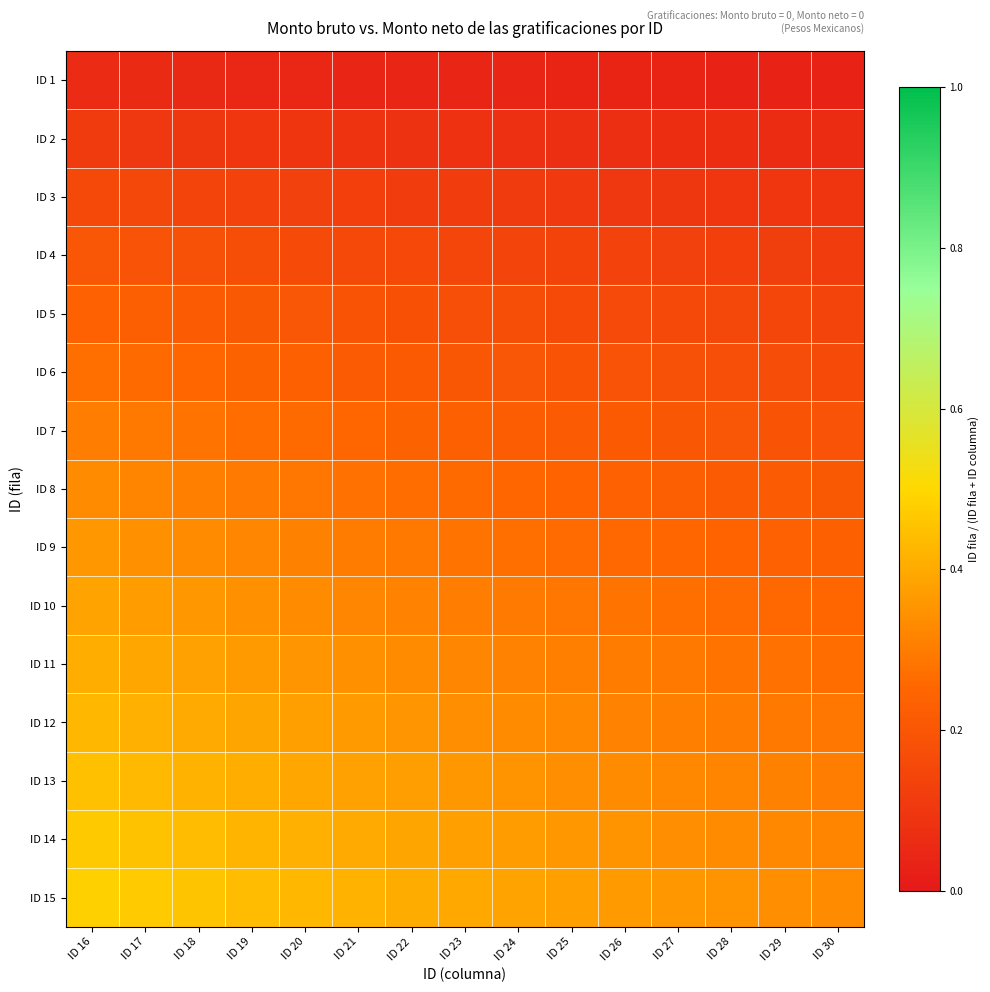

At which category does the chart reach its peak across all series?

ID 16